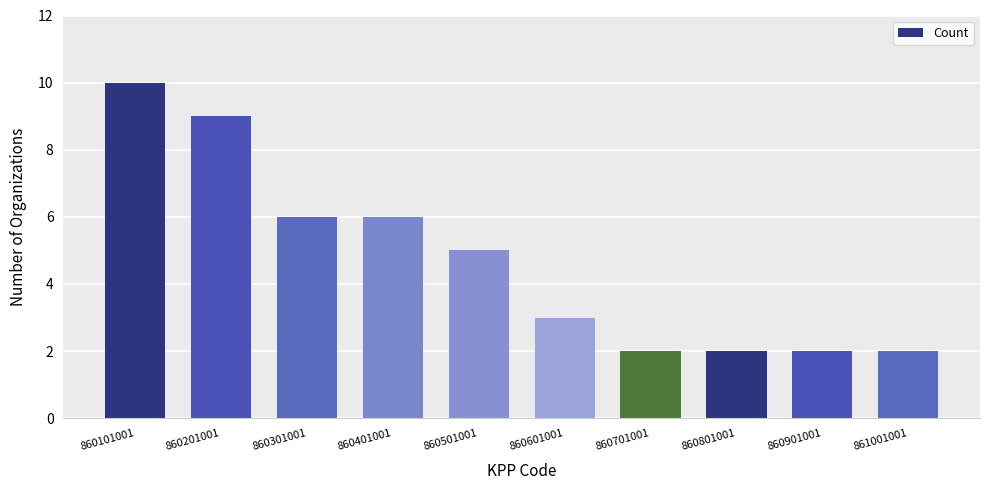

How many data points are less than 5?

5